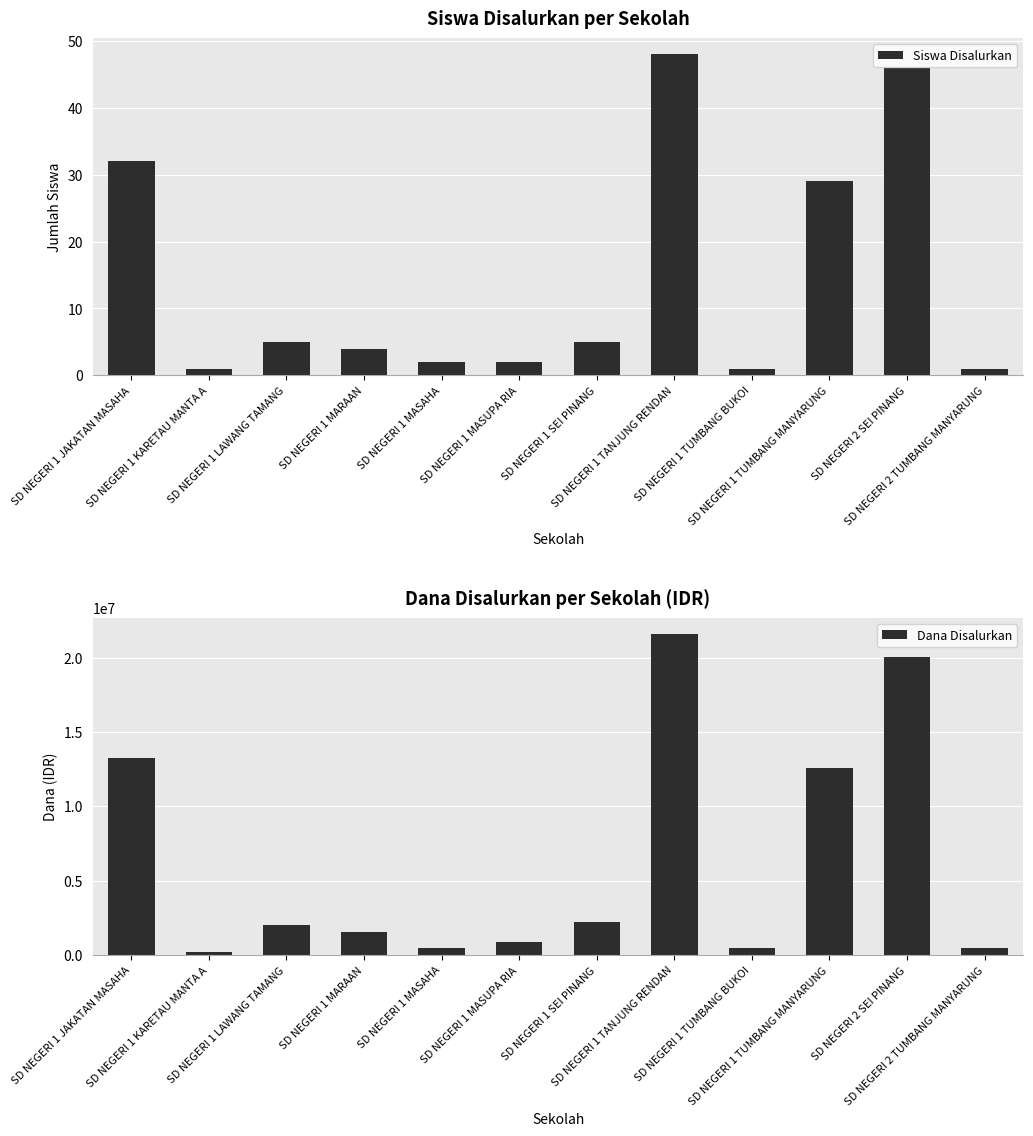

The Dana Disalurkan series shows 2250000 at SD NEGERI 1 SEI PINANG. True or false?

True